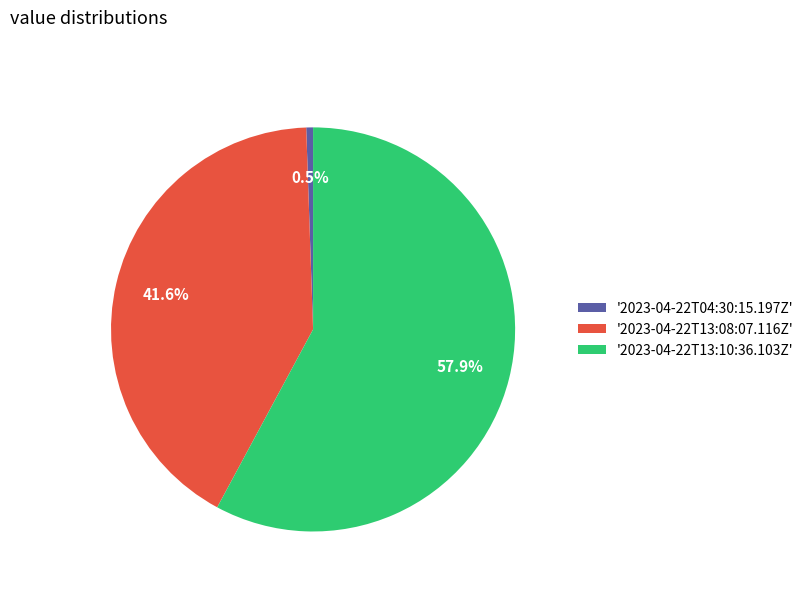

Between '2023-04-22T13:08:07.116Z' and '2023-04-22T13:10:36.103Z', which is larger?

'2023-04-22T13:10:36.103Z'